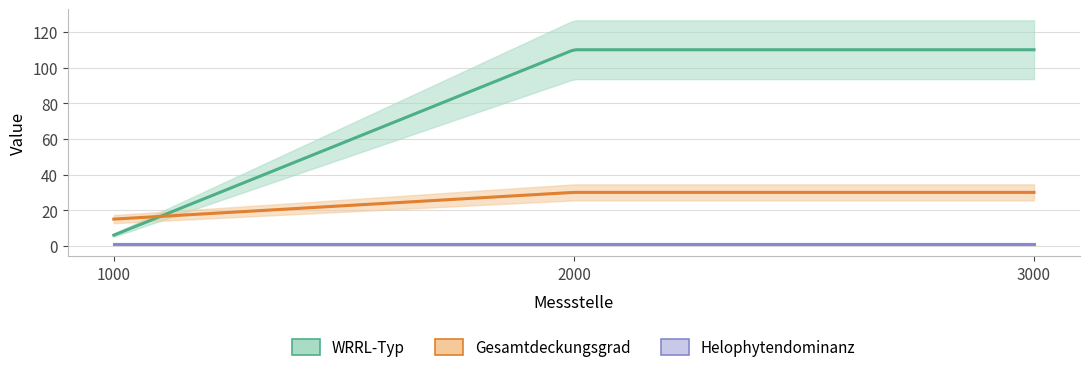

Which label corresponds to the smallest value in the chart?

1000